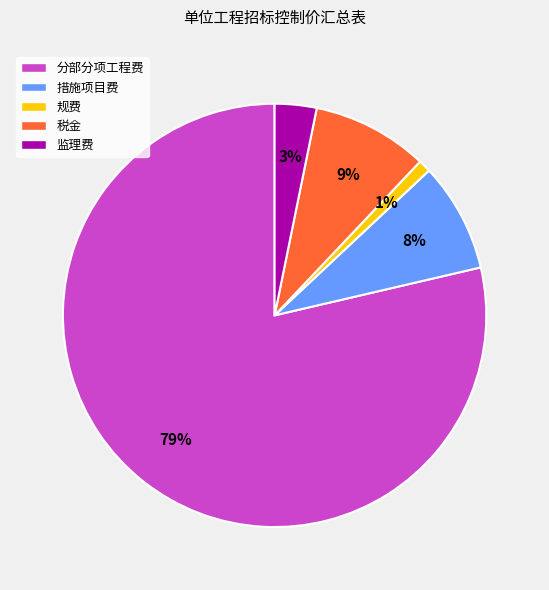

To the nearest percent, what is the difference between the 规费 and 监理费 slice percentages?

2%